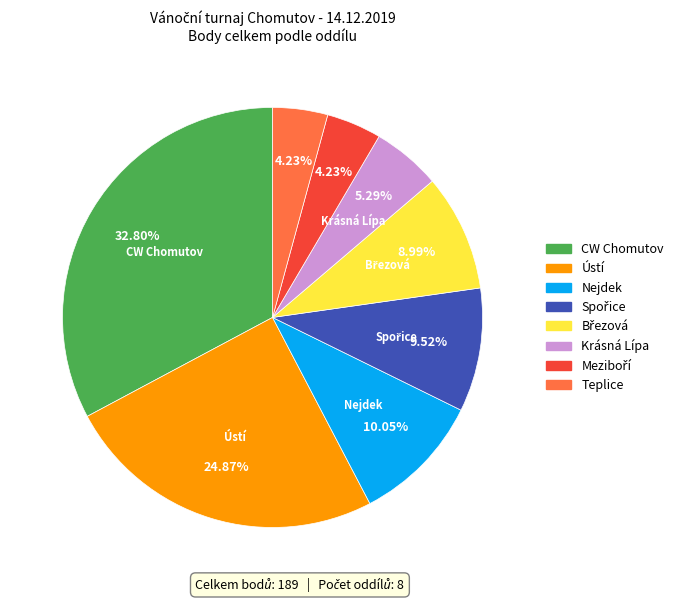

To the nearest percent, what percentage of the pie is Ústí?

25%